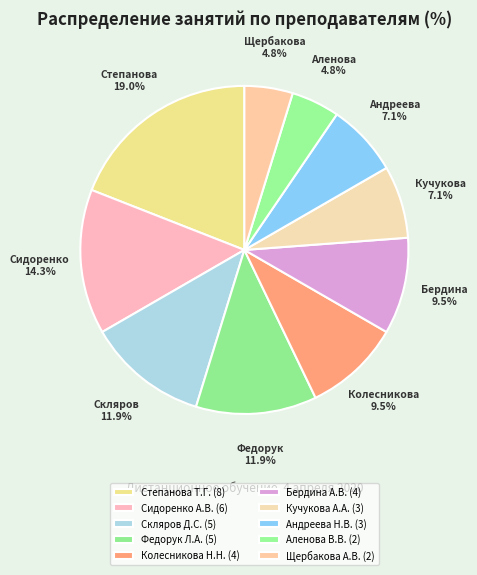

To the nearest percent, what is the combined percentage of Щербакова А.В. and Скляров Д.С.?

17%